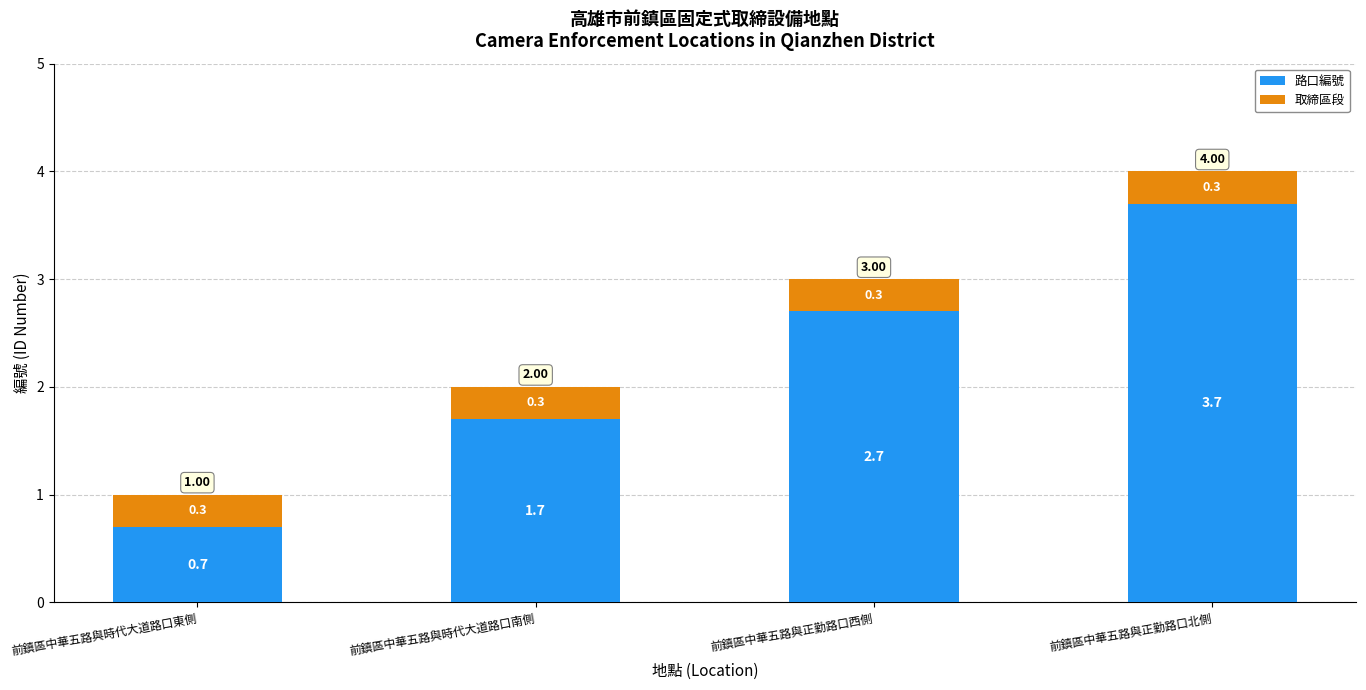

At which label does 路口編號 reach its peak?

前鎮區中華五路與正勤路口北側